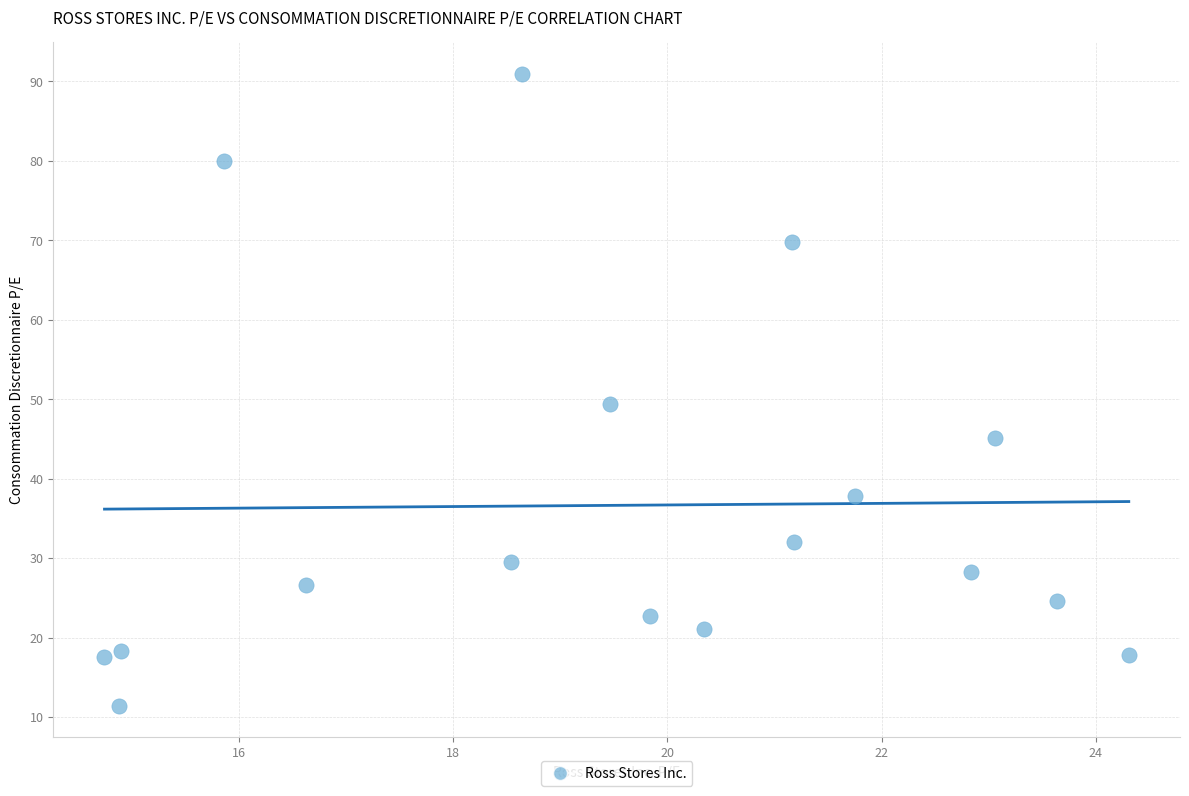

What Y value in the scatter plot is closest to 51?

49.4